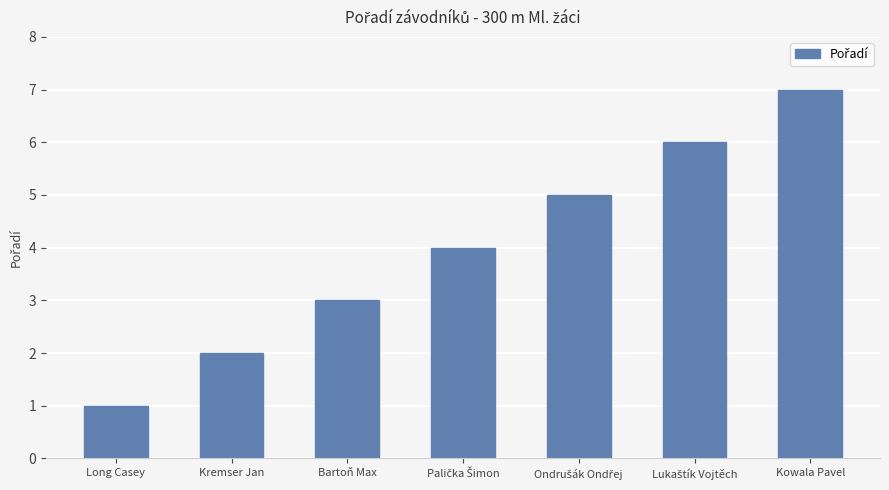

How many bars are there in total?

7